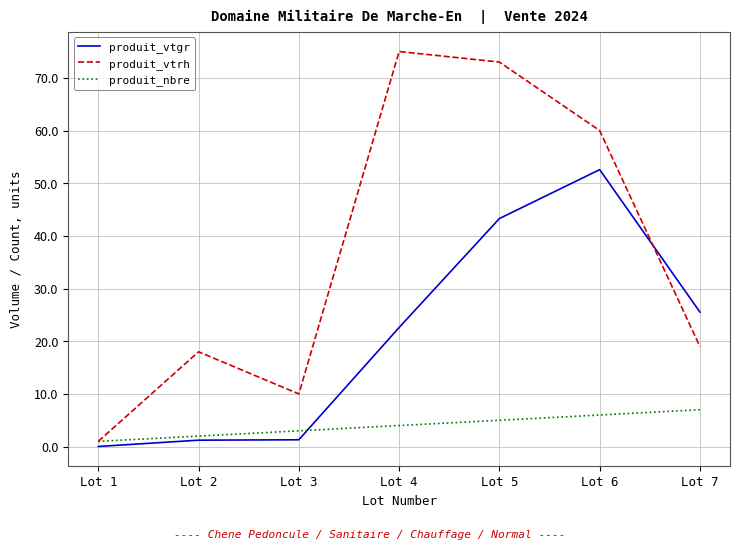

How many times do produit_vtgr and produit_nbre cross each other?

1